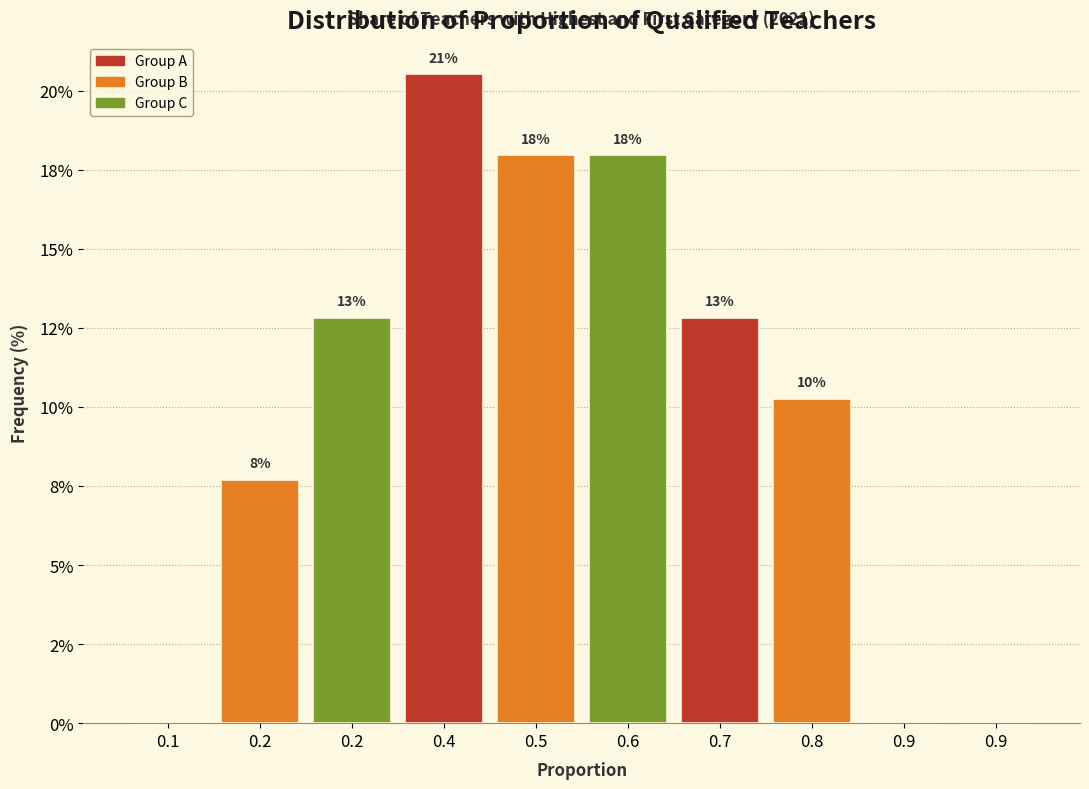

Are the bars horizontal?

No